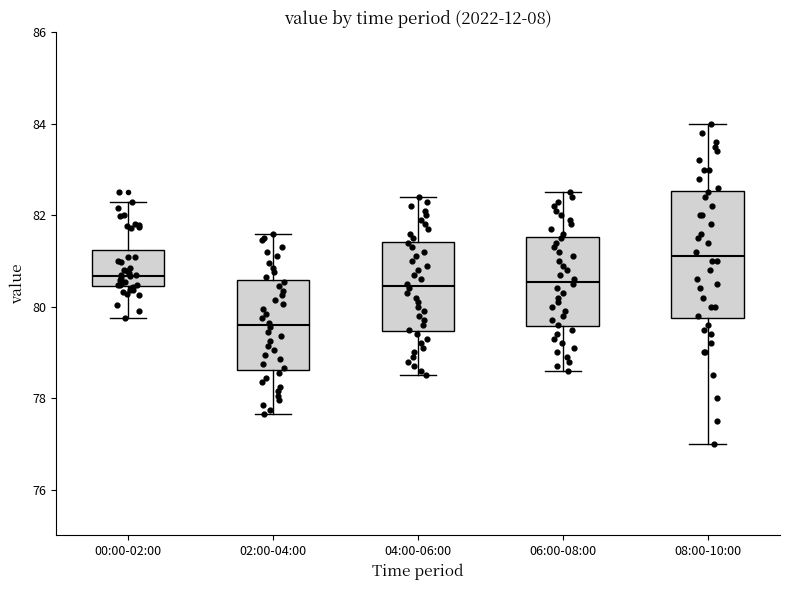

Which box is the tallest, from its lower edge to its upper edge?

08:00-10:00